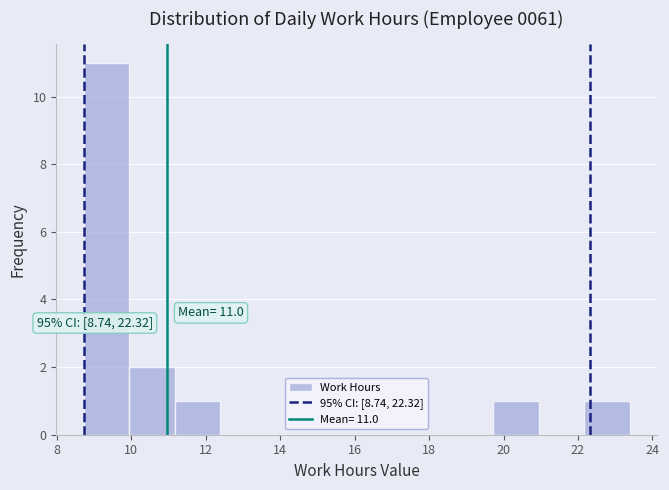

Which range on the x-axis has the tallest bar?

8.8 to 10.0